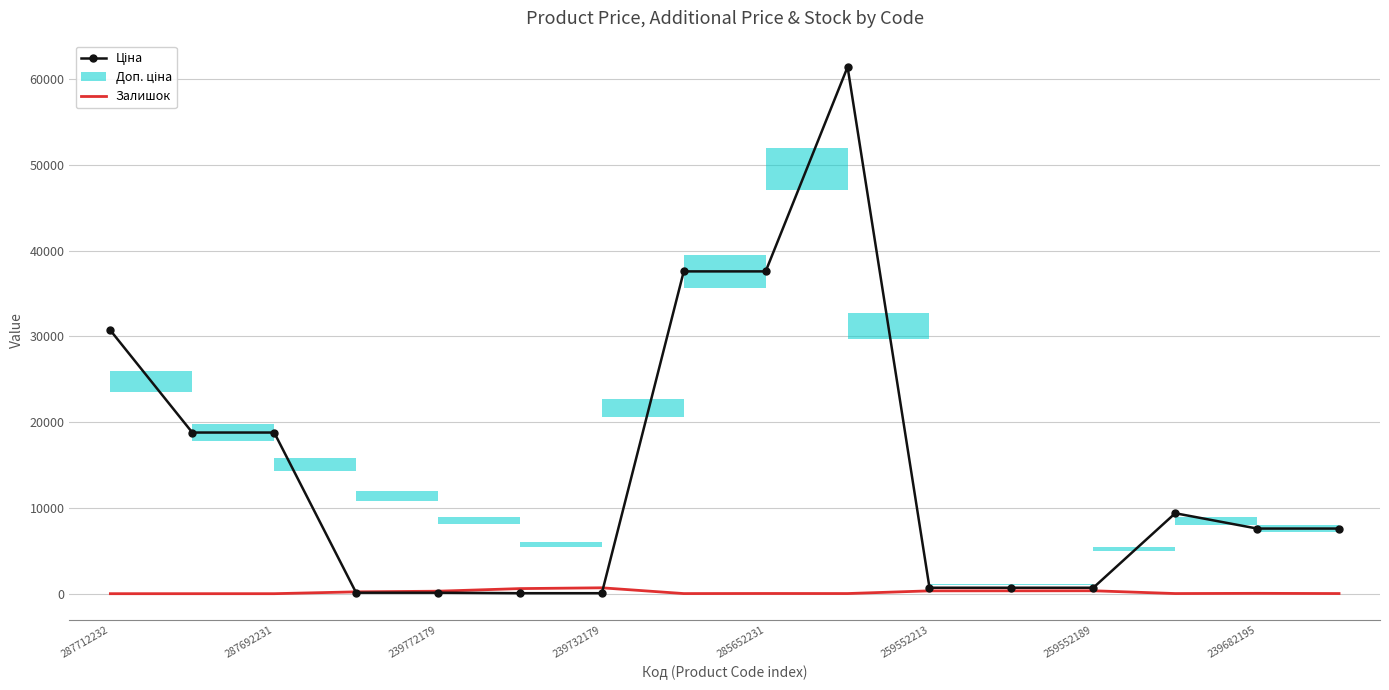

What is the label of the 16th point from the left?

15